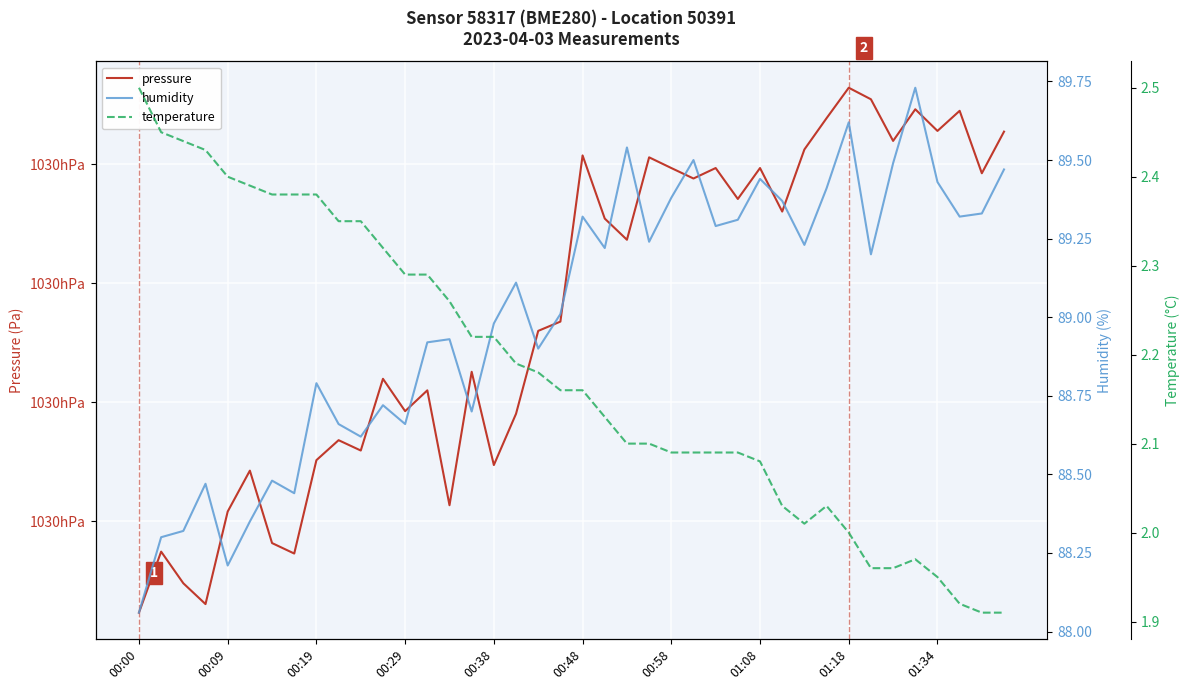

Between 00:19 and 00:29, which series saw the biggest shift?

pressure